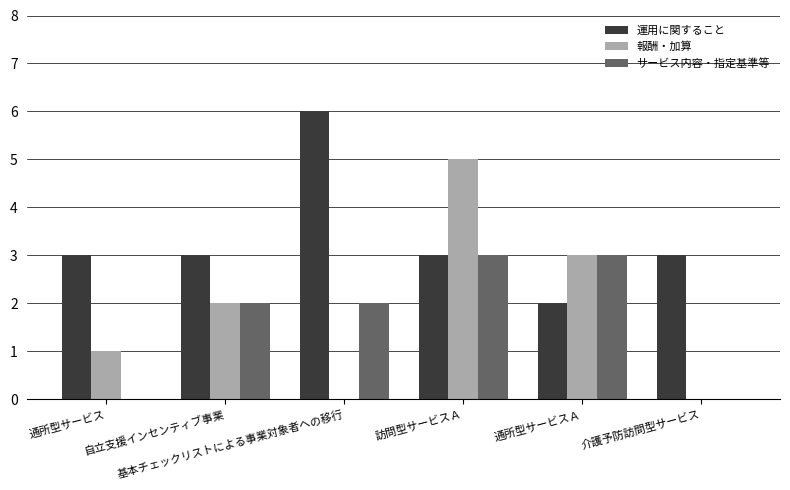

Which series has the largest total across all categories?

運用に関すること